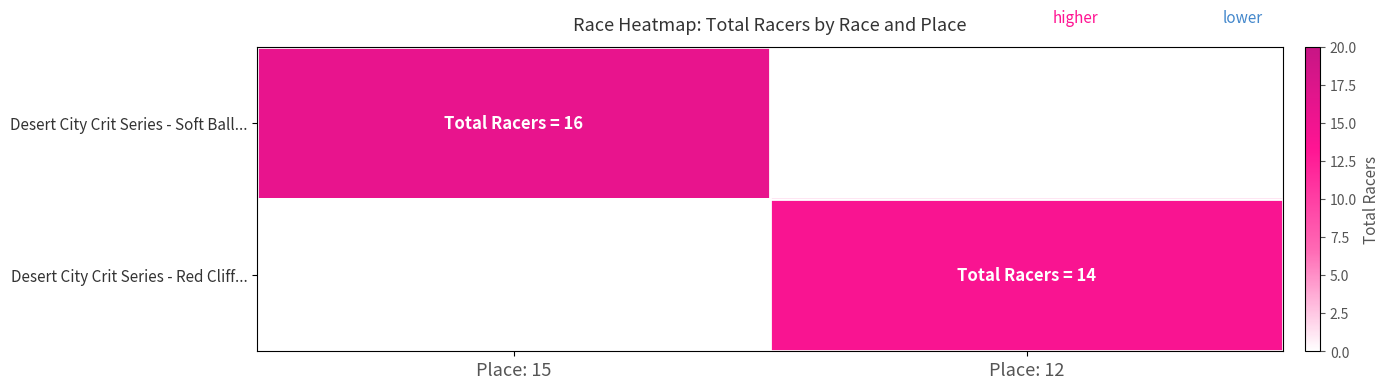

Which category has the highest value in the Desert City Crit Series - Red Cliff... series?

Place: 15